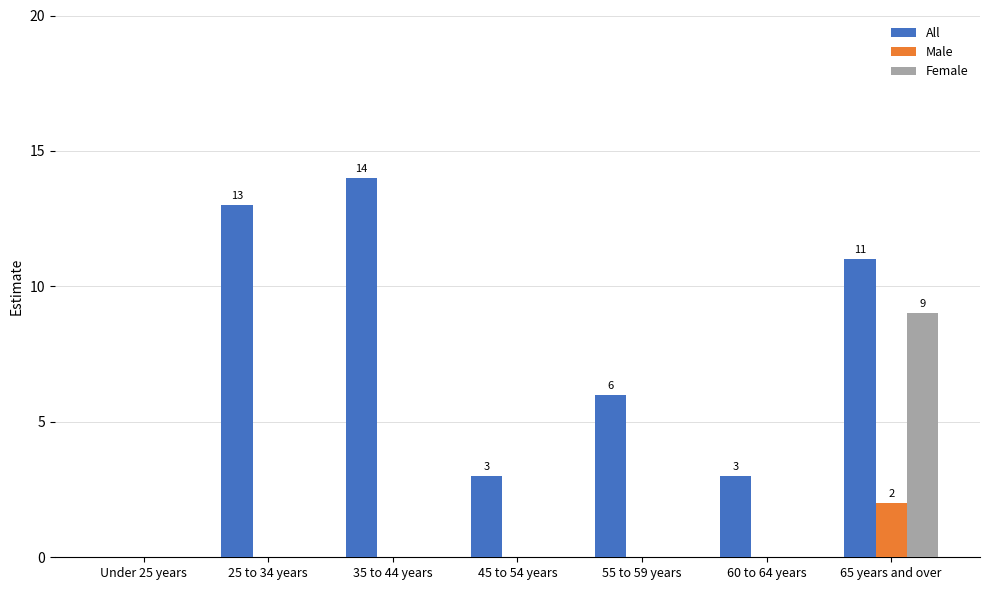

How many data points does each series have?

7